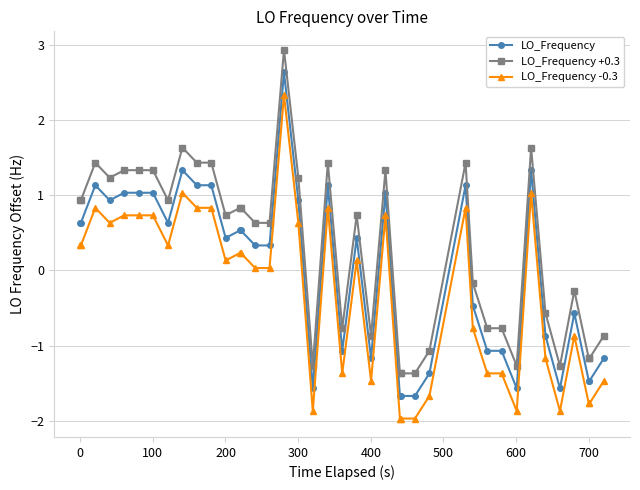

What is the smallest value displayed?

-2.0